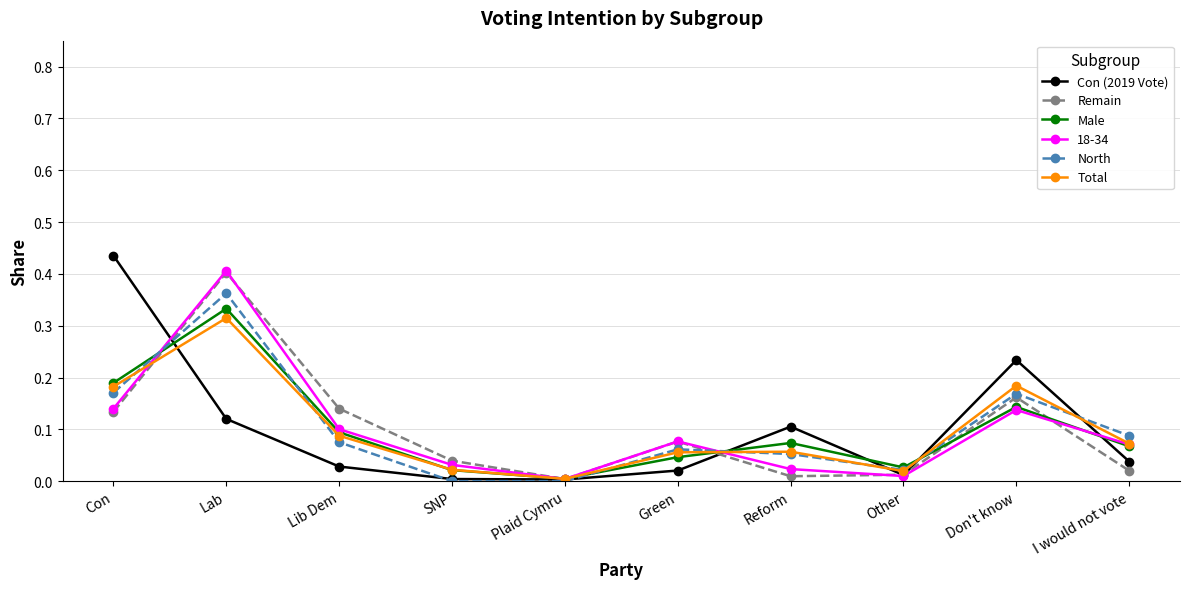

True or false: Male and North cross at least once.

True